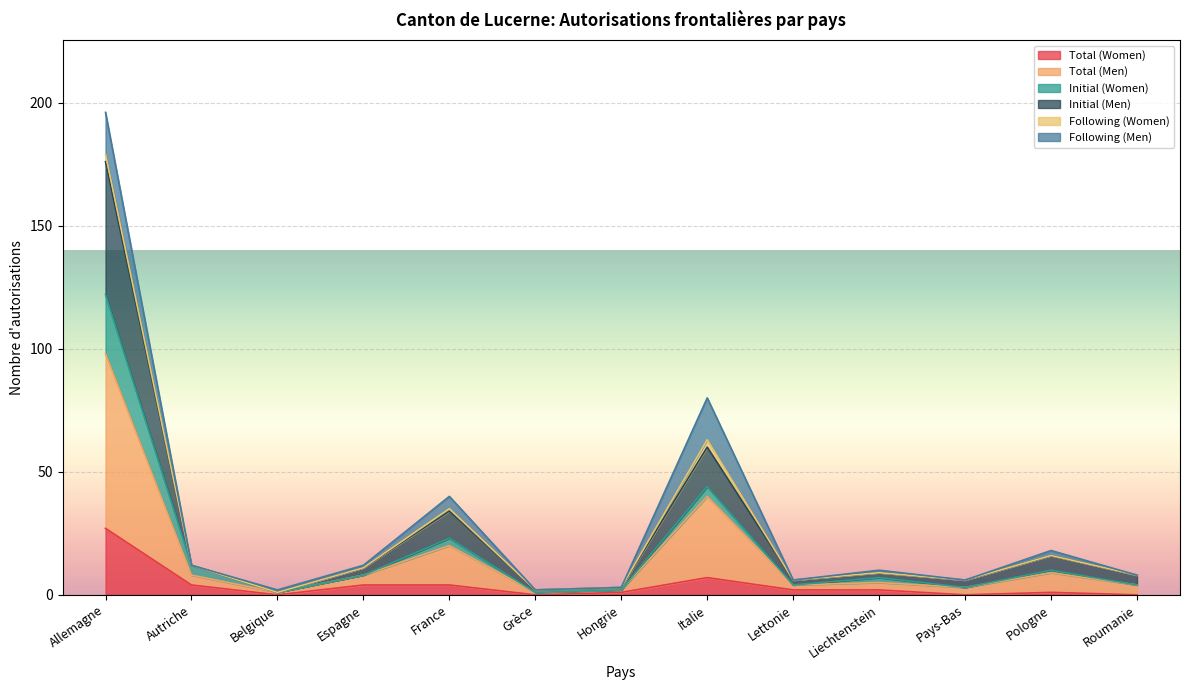

The value of Total (Women) at France is 2. True or false?

False